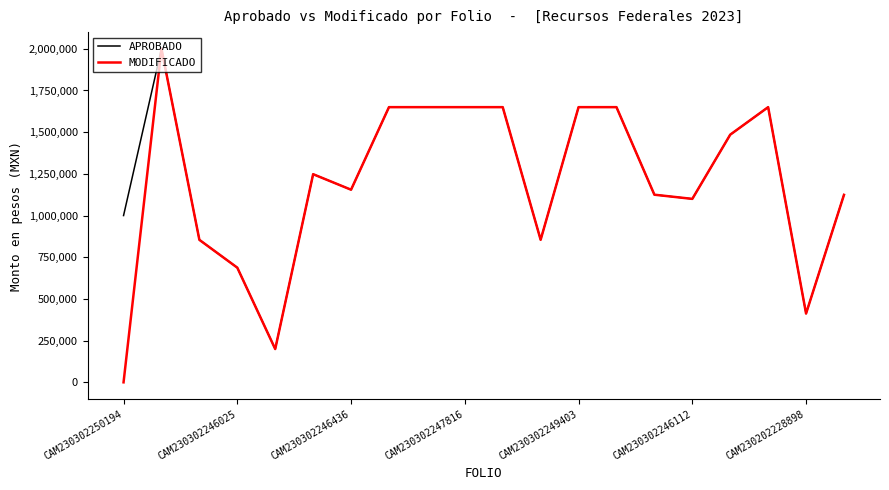

What is the difference between the second highest and second lowest values in the MODIFICADO series?

1450439.2